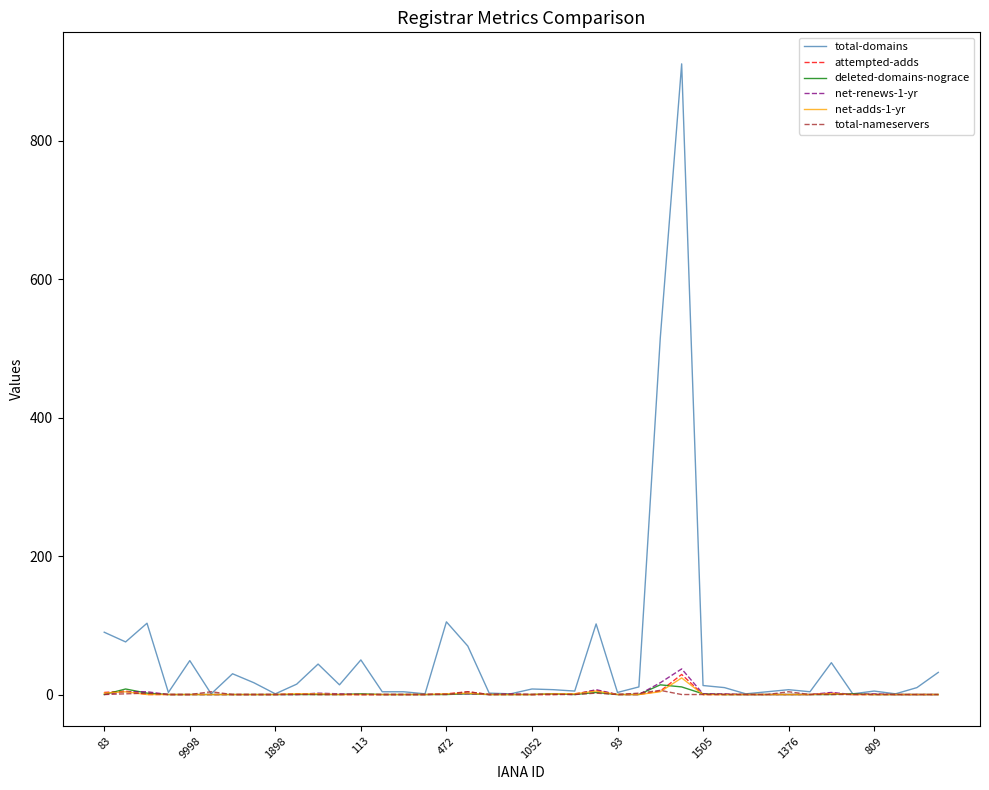

What is the greatest value displayed?

911